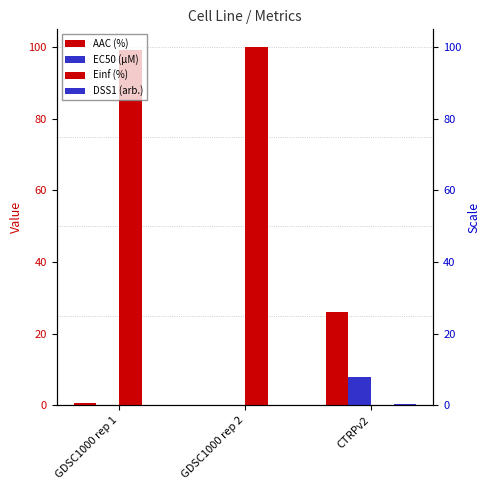

What is the sum of all Einf (%) values?

199.3